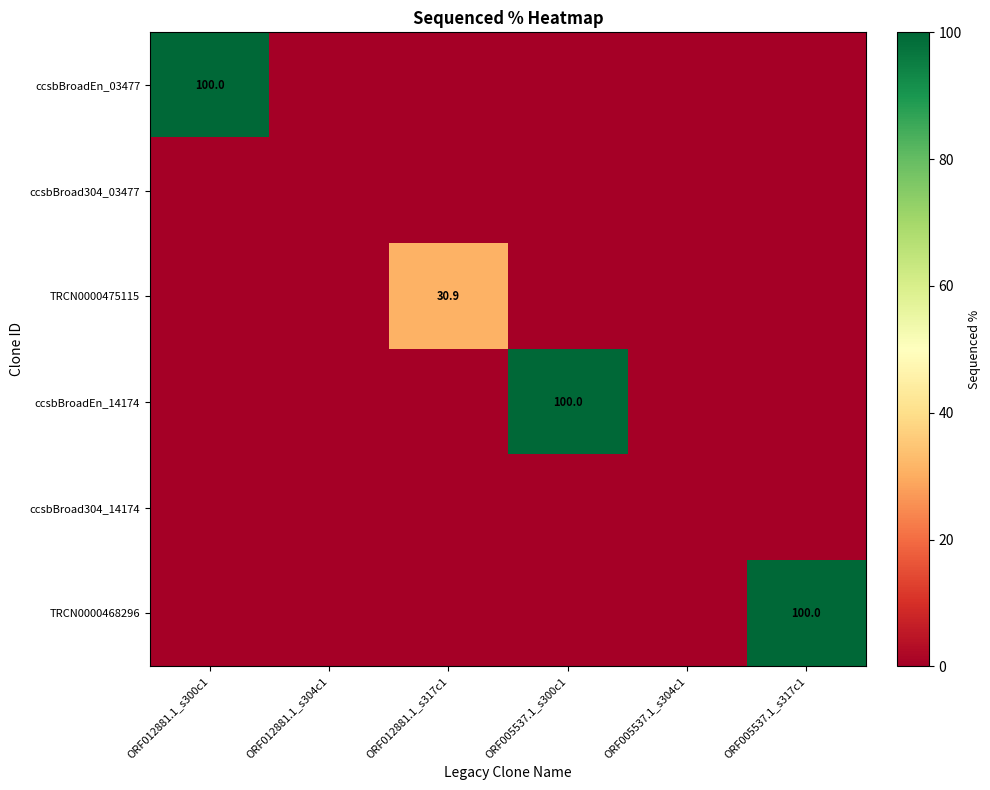

Is it true that TRCN0000468296 equals 64.1 at ORF005537.1_s317c1?

False